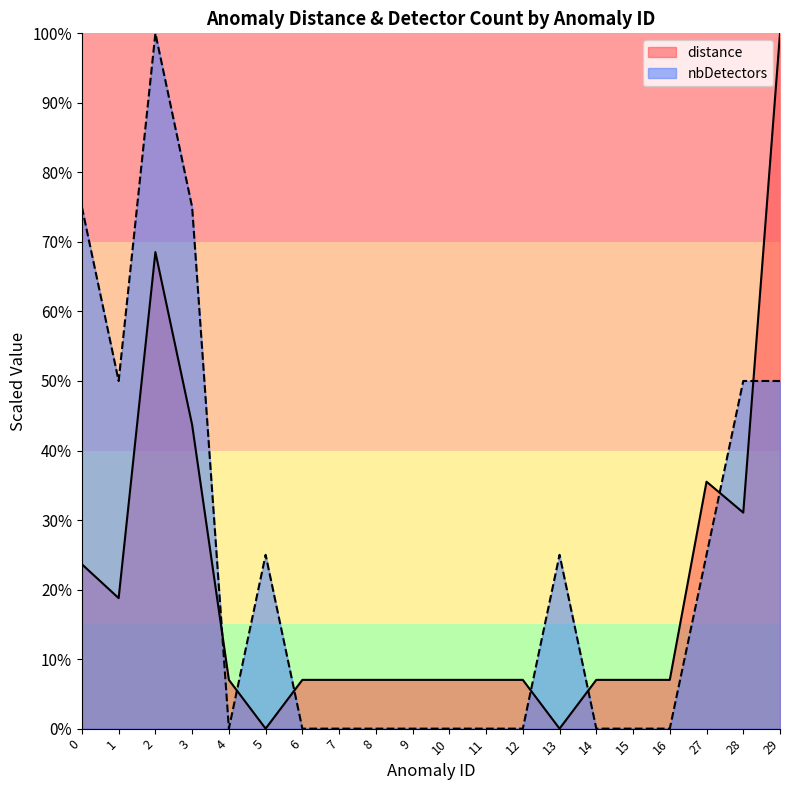

How many categories are shown in the chart?

20